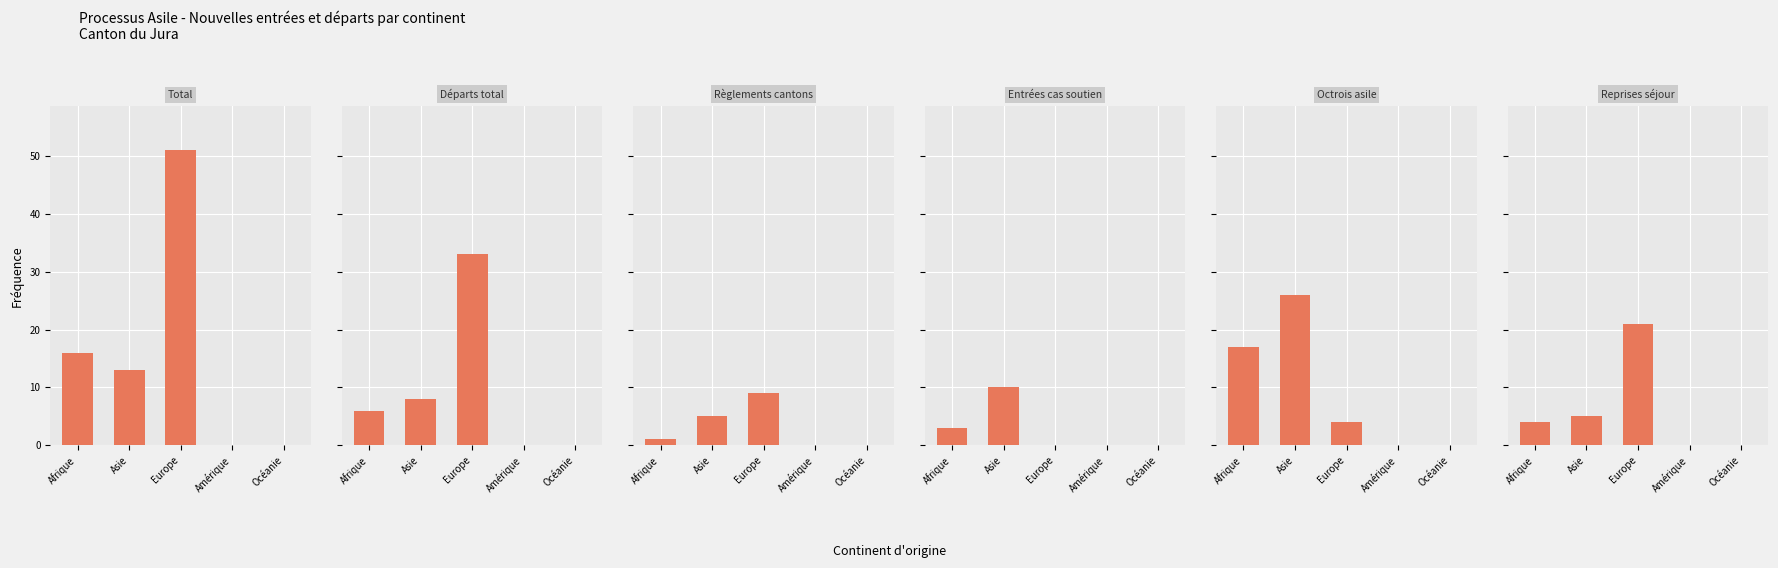

What are all the series names shown in the legend?

Total (col_1), Départs total (col_9), Règlements cantons (col_8), Entrées cas soutien (col_6), Octrois asile (col_7), Reprises séjour (col_3)